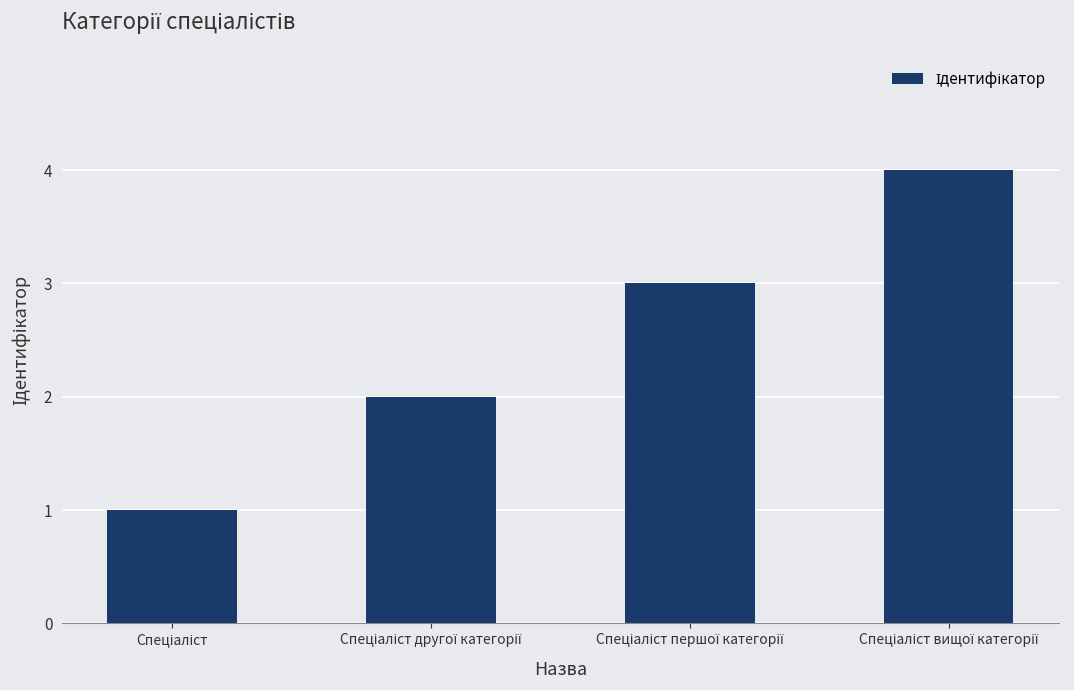

What is the maximum value shown in the chart?

4